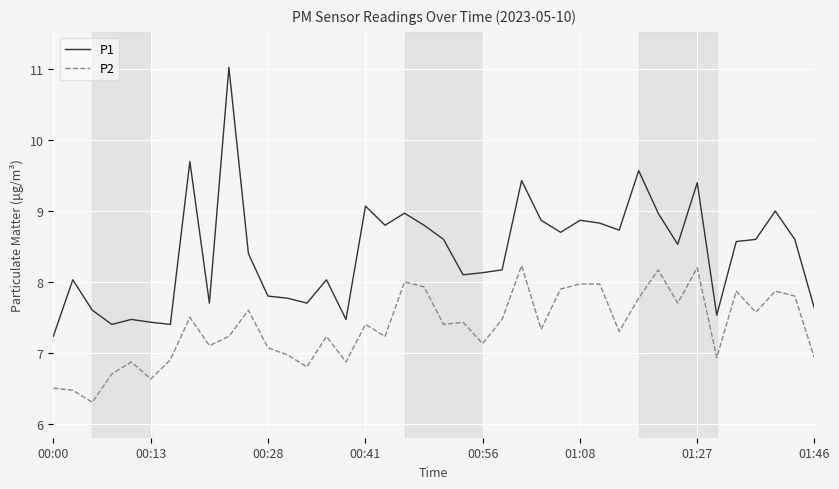

How many distinct data groups are displayed?

2